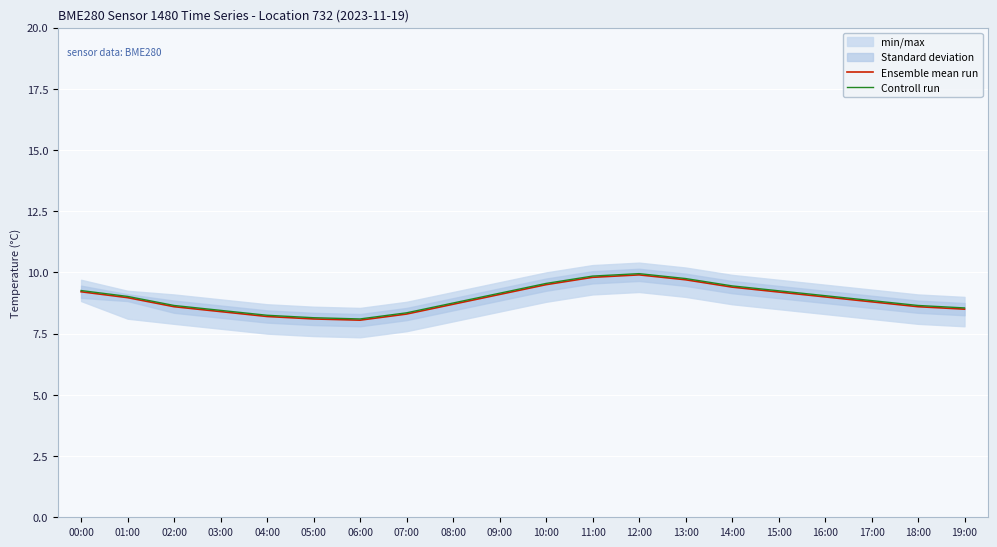

What is the total value across all series at 17:00?

17.7